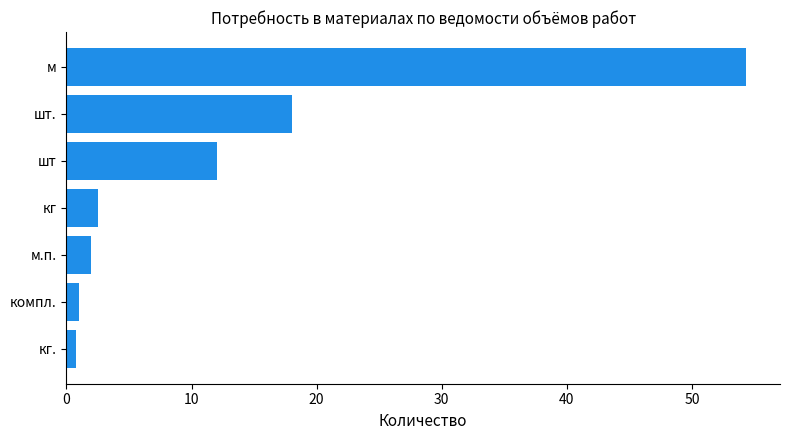

What is the label of the 5th bar from the bottom?

шт